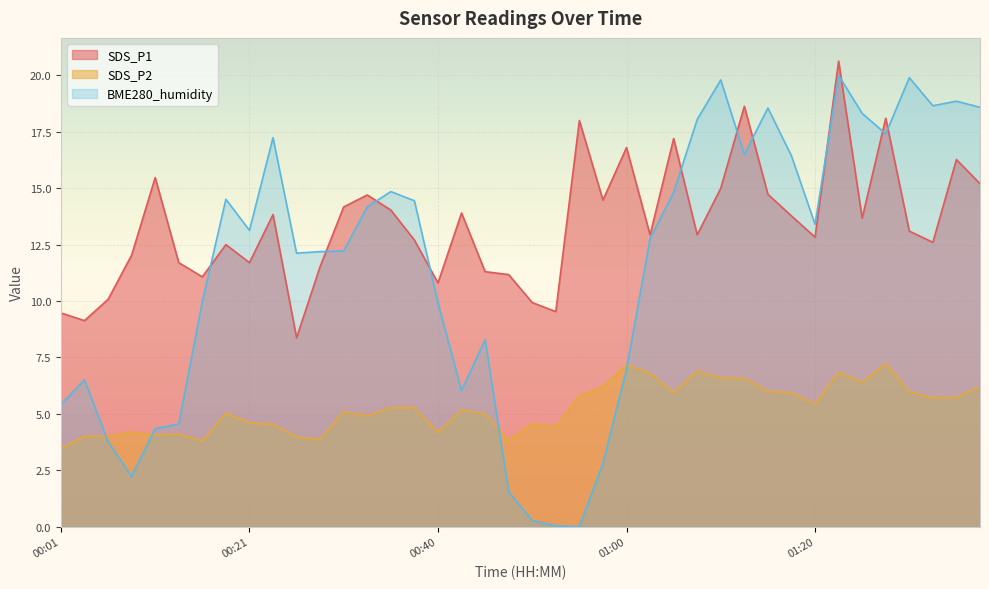

What is the approximate value of BME280_humidity at 00:03?

6.5